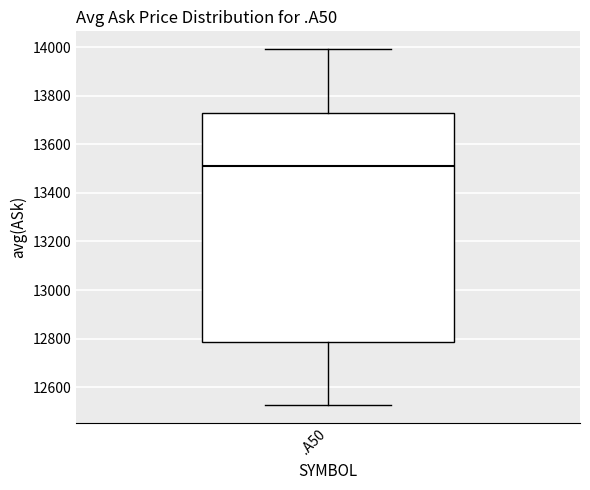

Where does the median line of the box for .A50 sit on the y-axis? The values are not printed on the chart, so give them approximately, as read against the axis.

13500